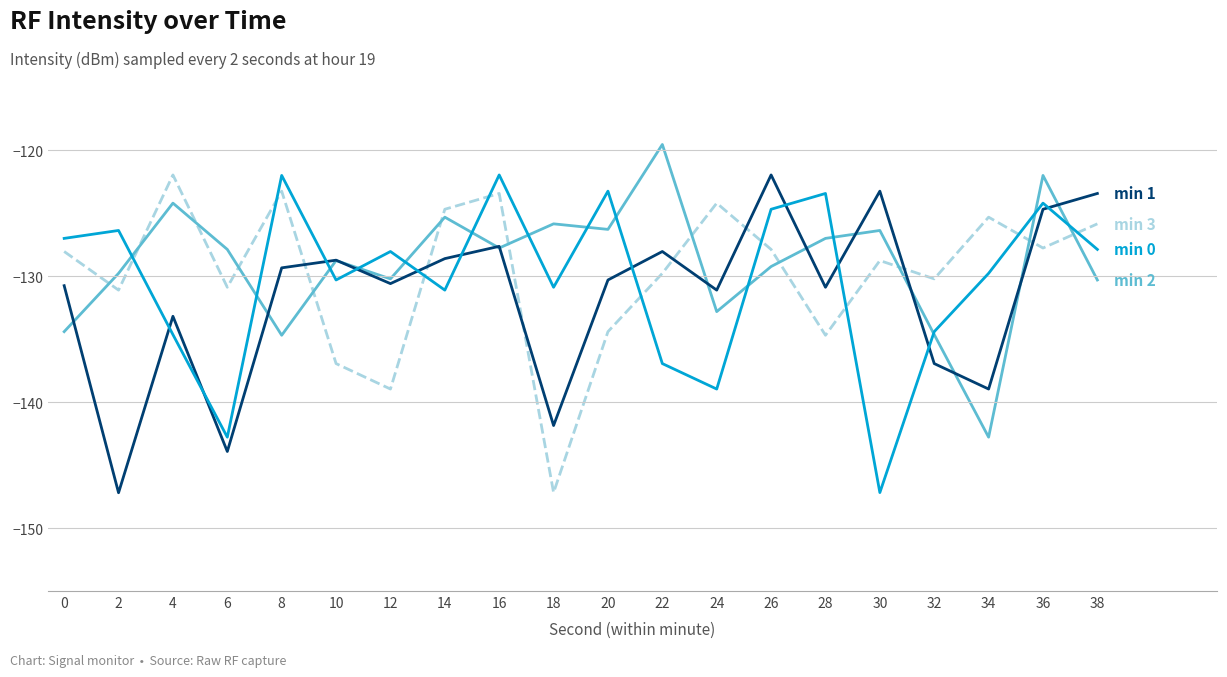

Which category has the highest value across all series?

22